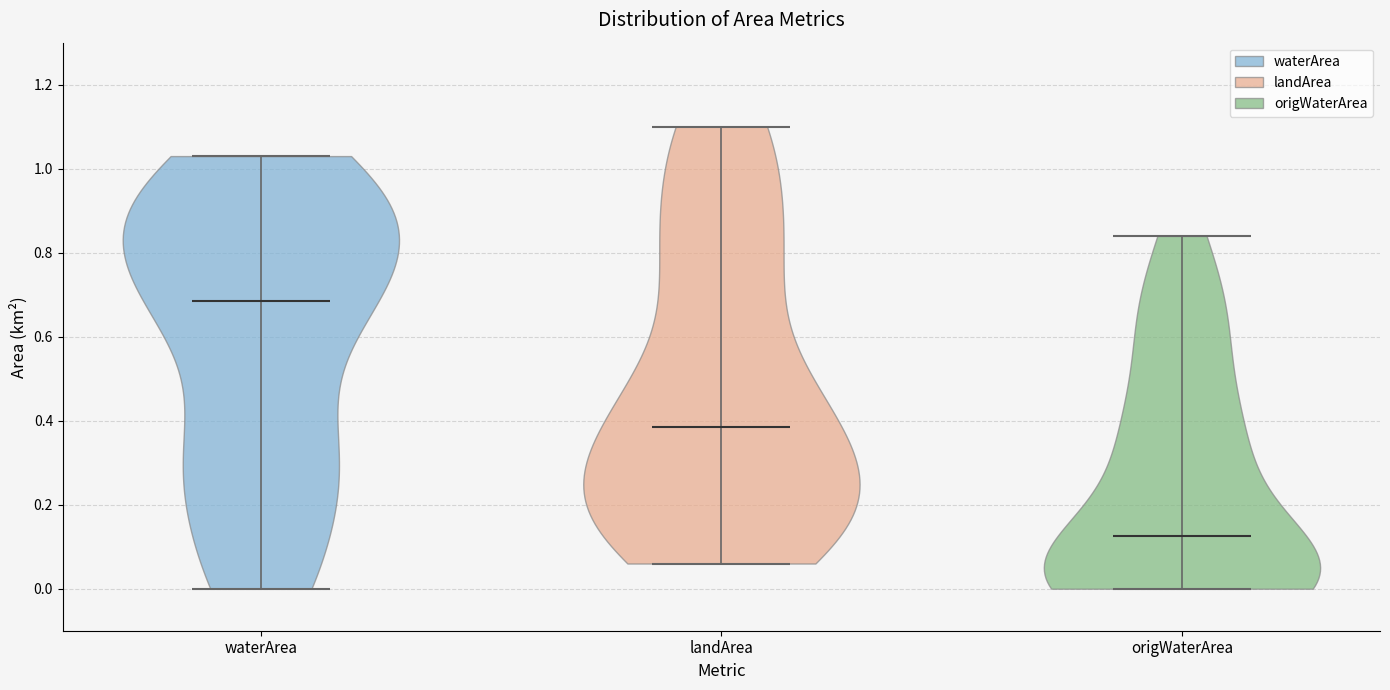

Where does the median line of the violin for landArea sit on the y-axis? The values are not printed on the chart, so give them approximately, as read against the axis.

0.38